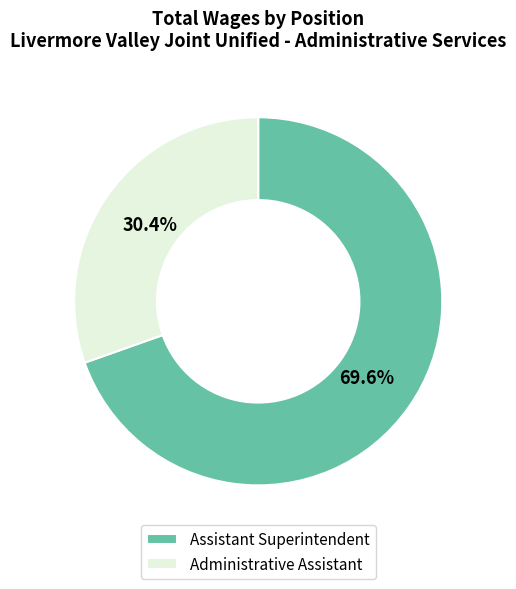

Is it true that Assistant Superintendent is 84% of the pie?

False